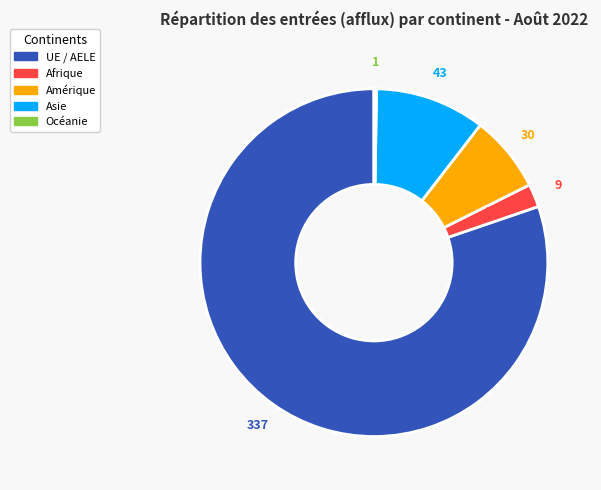

What is the largest slice in the pie chart?

UE / AELE